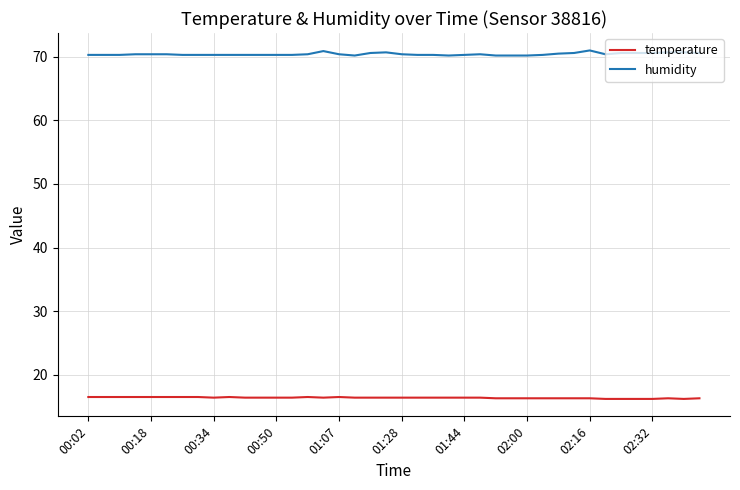

Which series has the largest range (max minus min)?

humidity